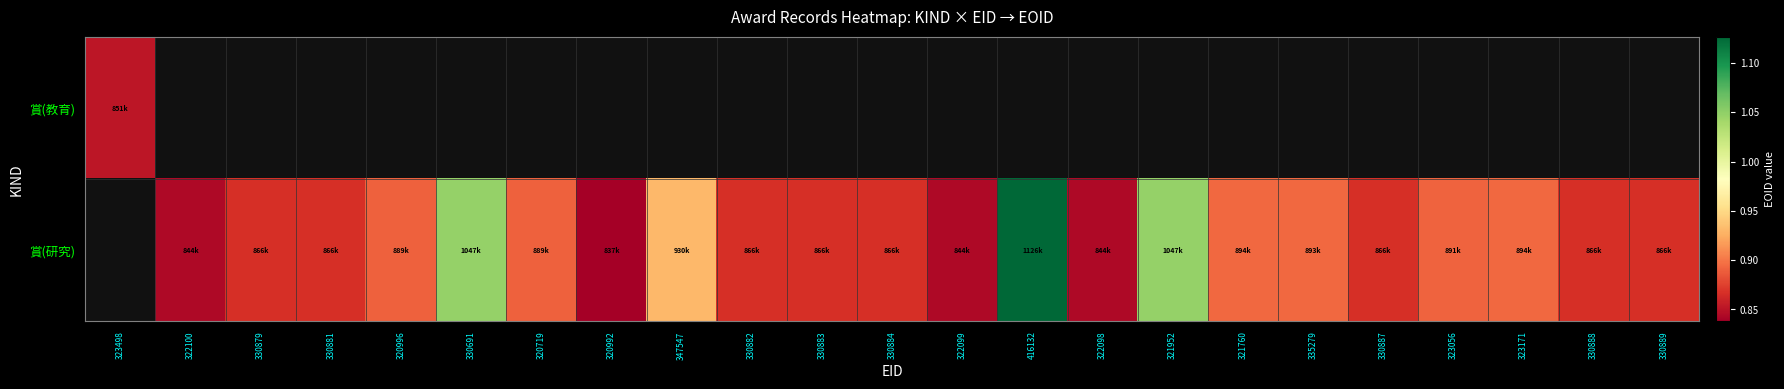

How many distinct data groups are displayed?

2